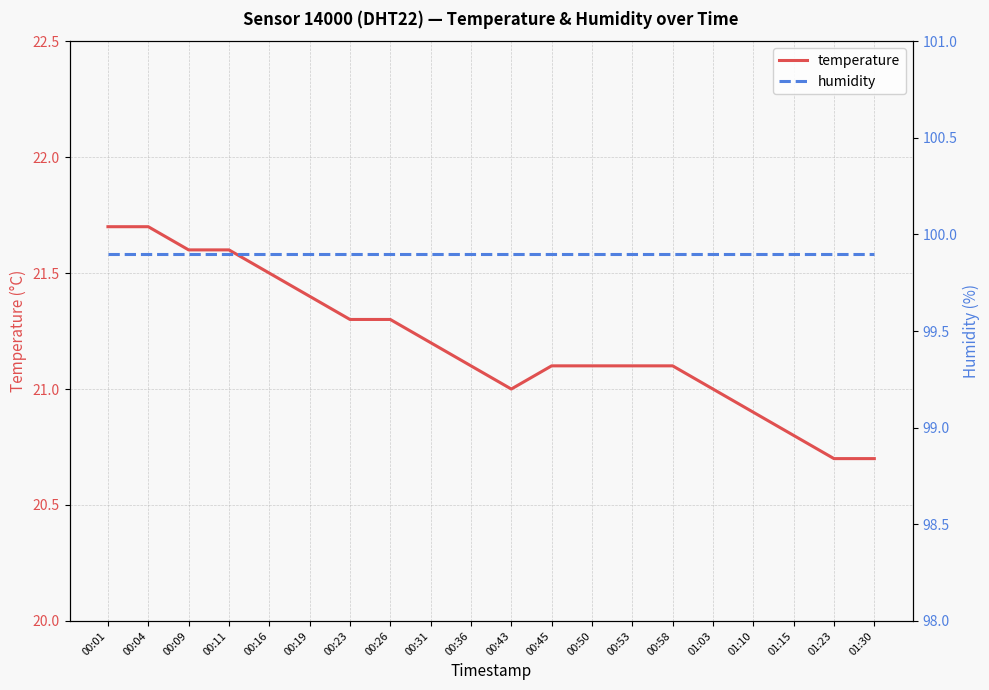

Reading left to right, transcribe all the data shown in this chart.

temperature: 00:01=21.7	00:04=21.7	00:09=21.6	00:11=21.6	00:16=21.5	00:19=21.4	00:23=21.3	00:26=21.3	00:31=21.2	00:36=21.1	00:43=21.0	00:45=21.1	00:50=21.1	00:53=21.1	00:58=21.1	01:03=21.0	01:10=20.9	01:15=20.8	01:23=20.7	01:30=20.7
humidity: 00:01=99.9	00:04=99.9	00:09=99.9	00:11=99.9	00:16=99.9	00:19=99.9	00:23=99.9	00:26=99.9	00:31=99.9	00:36=99.9	00:43=99.9	00:45=99.9	00:50=99.9	00:53=99.9	00:58=99.9	01:03=99.9	01:10=99.9	01:15=99.9	01:23=99.9	01:30=99.9